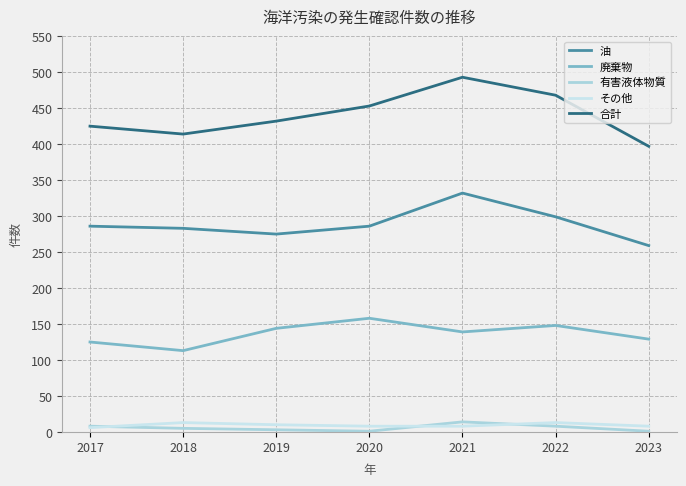

Count the number of categories in the chart.

7